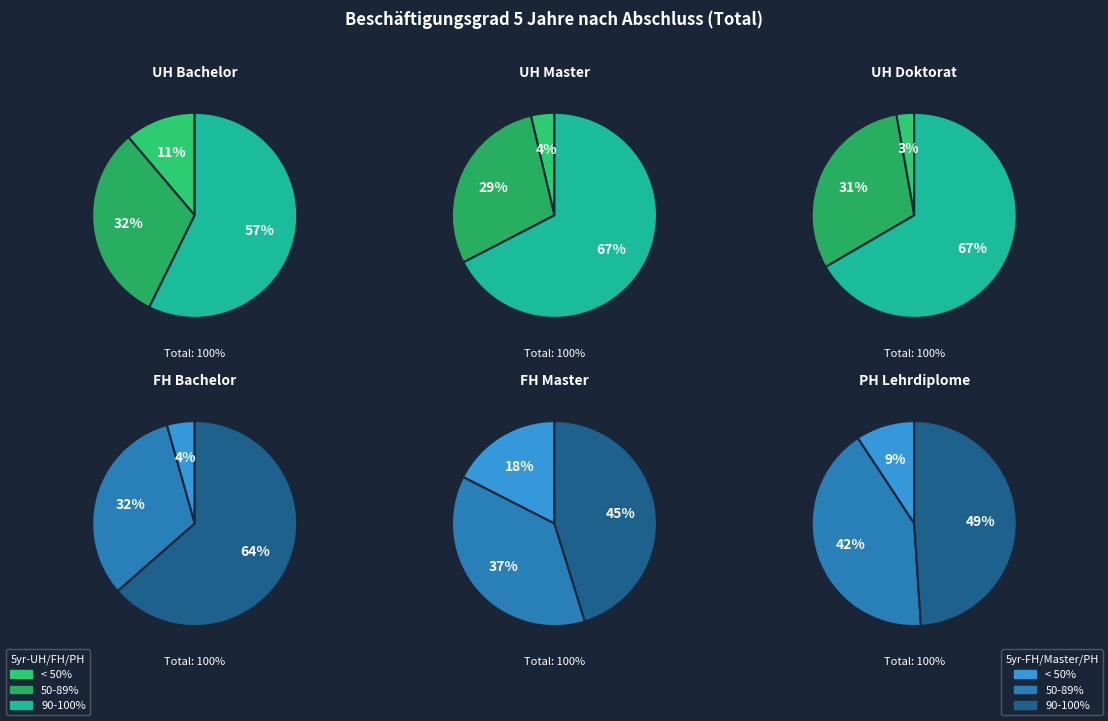

What is the difference between the highest and lowest values at UH Bachelor?

46.1